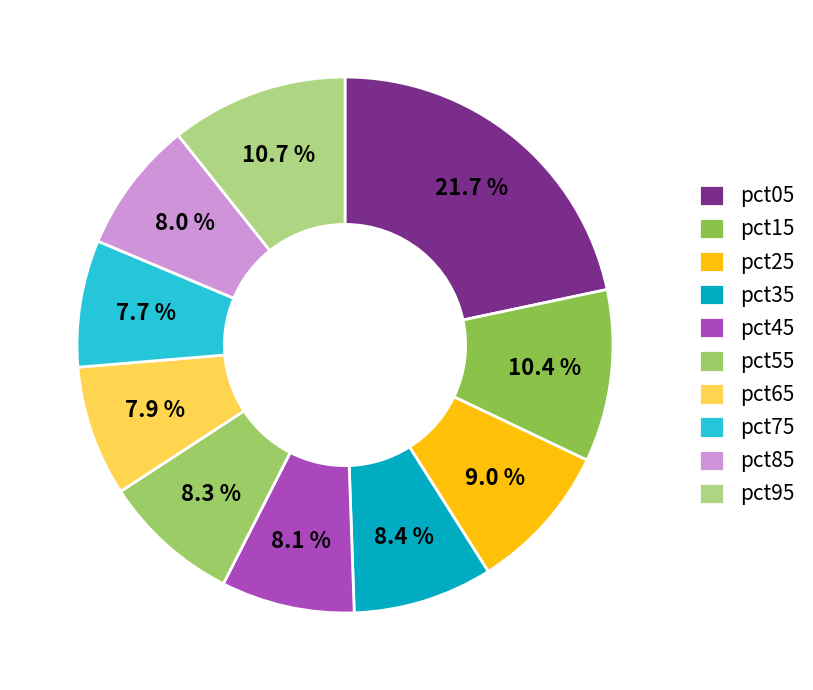

Which slice is the smallest?

pct75